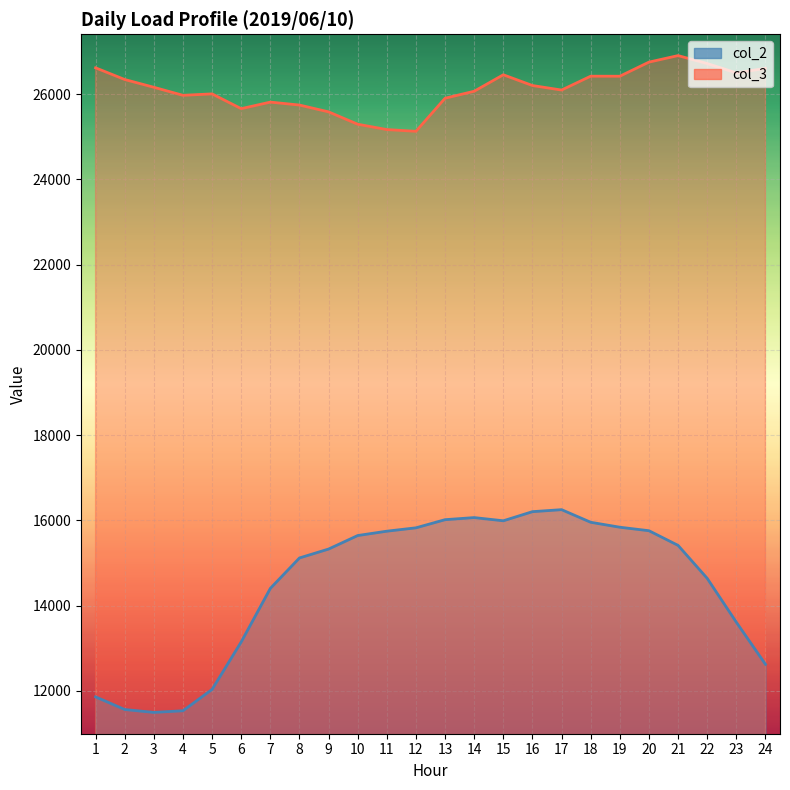

Between 17 and 10, which is larger?

17